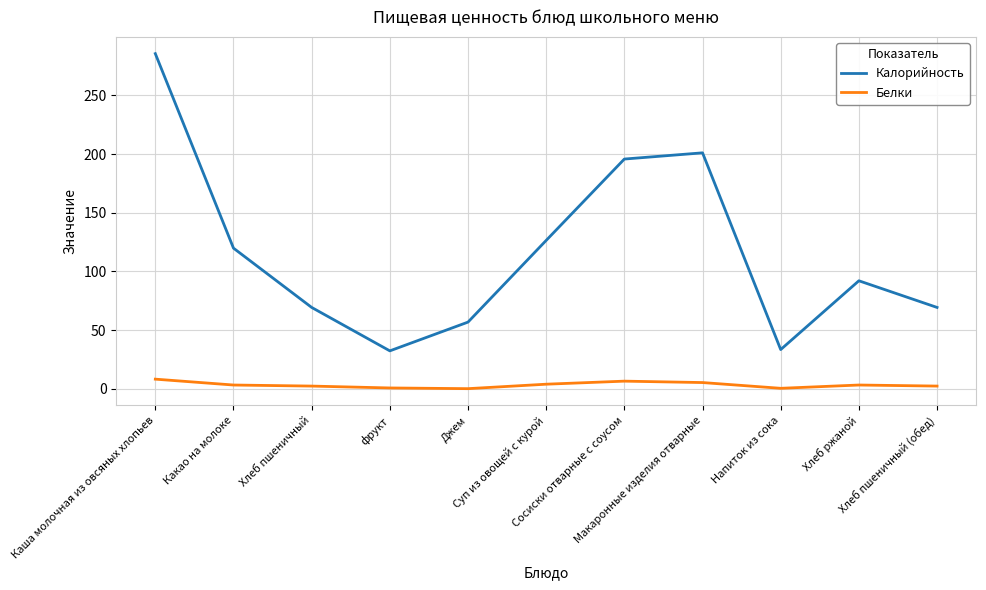

Where does the Калорийность series first go above 92?

Каша молочная из овсяных хлопьев